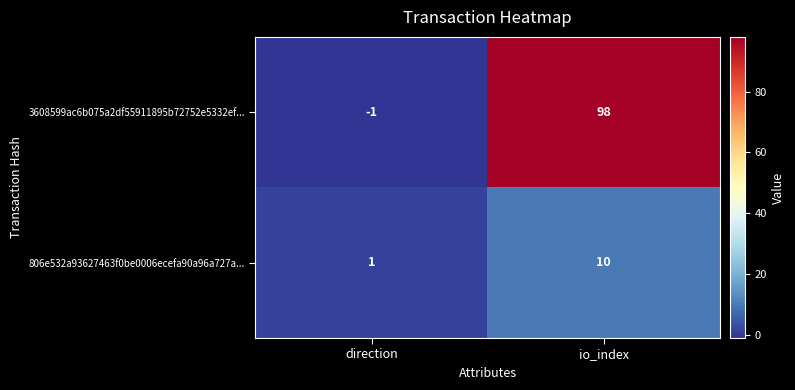

Is it true that 3608599ac6b075a2df55911895b72752e5332ef... equals 159 at io_index?

False